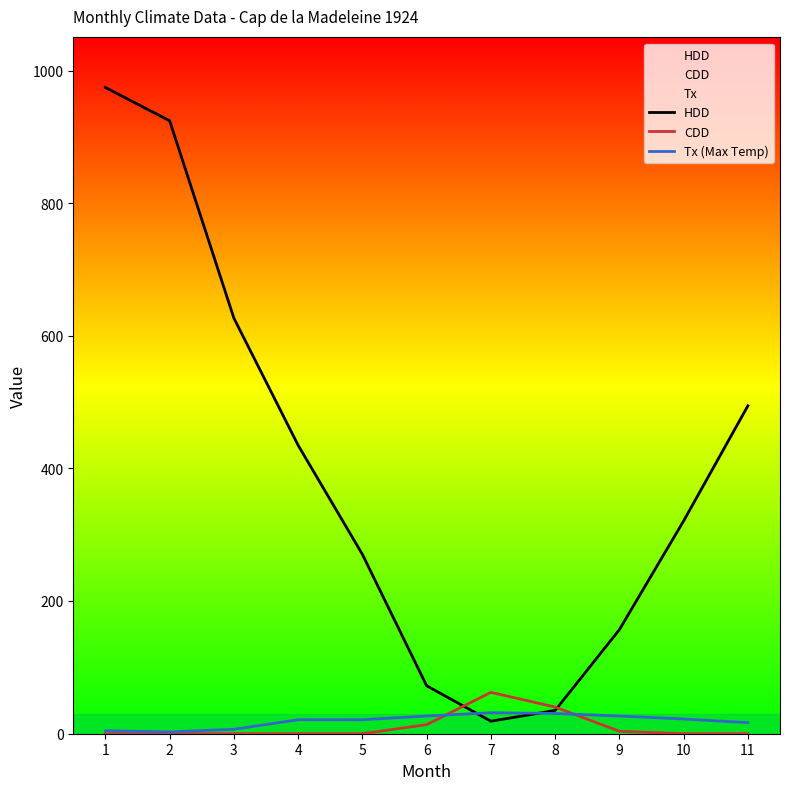

What is the sum of the HDD values at 10 and 3?

947.6